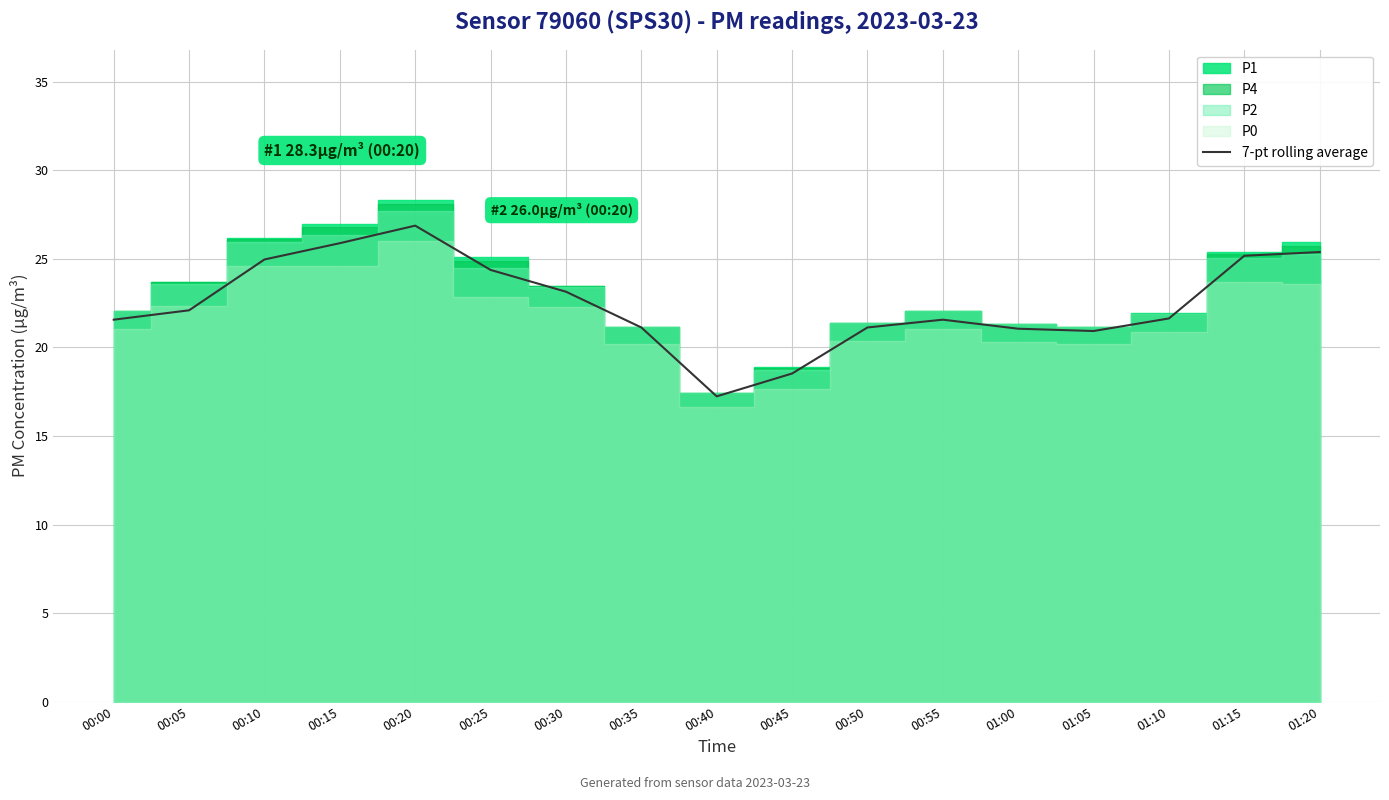

Does the chart display data point markers on the line(s)?

No